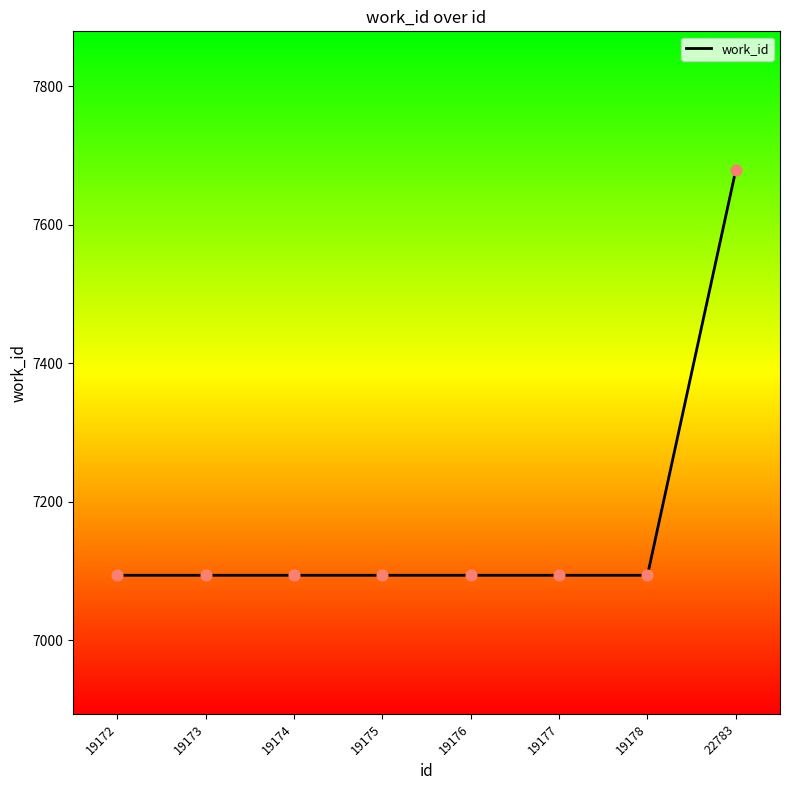

What is the ratio of the value at 19175 to the value at 19174?

1.0